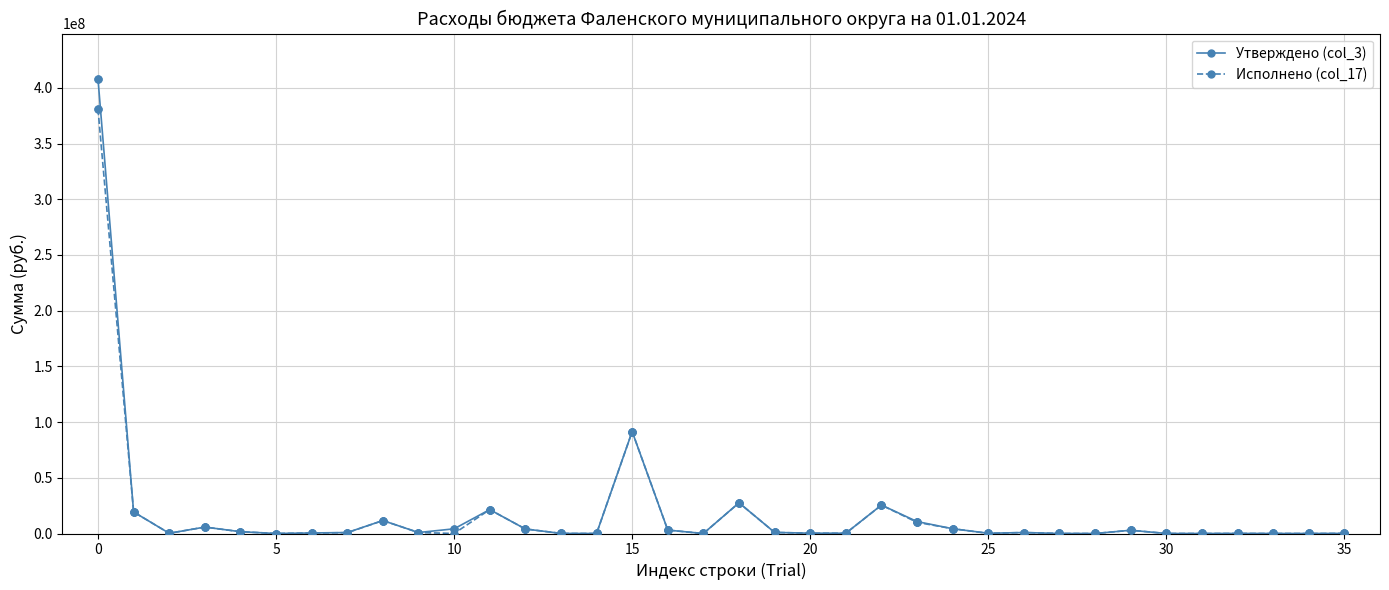

What is the greatest value displayed?

407911515.3